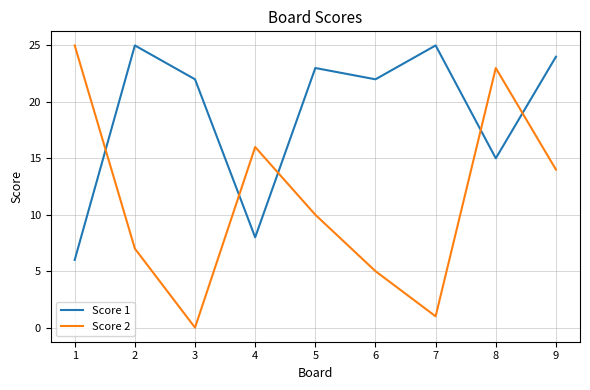

Where does the Score 1 series first go above 22?

2